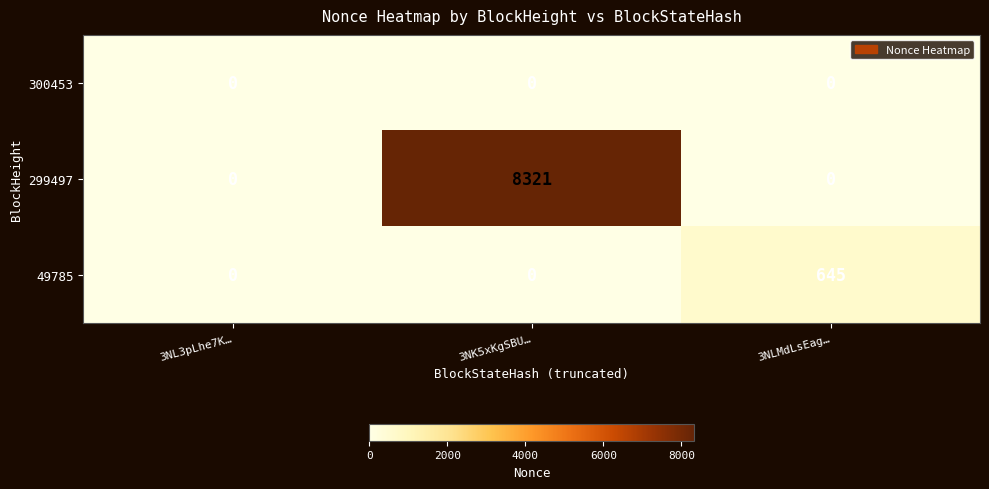

How many 299497 values are between 0 and 8321?

3